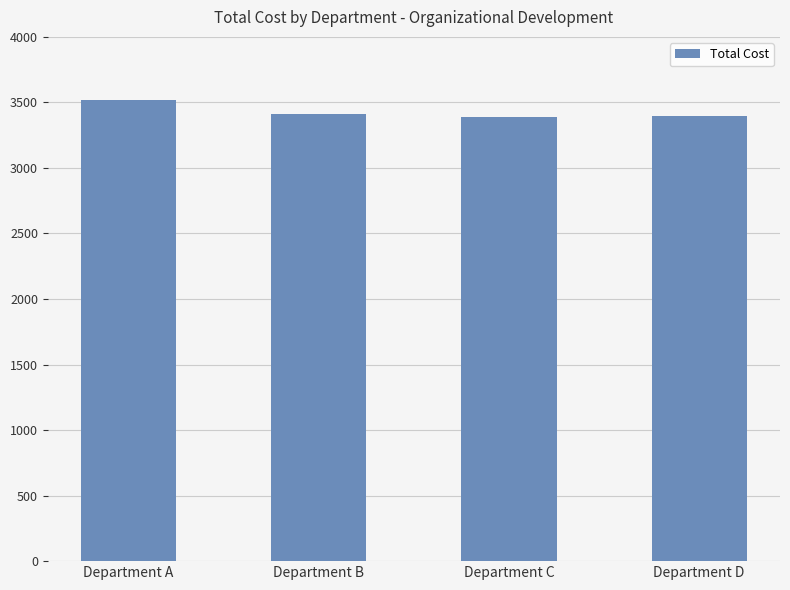

What is the smallest value displayed?

3390.0